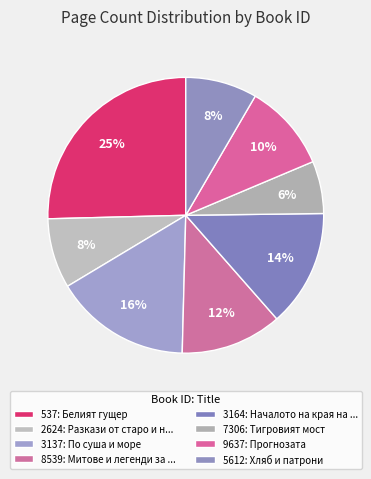

What is the smallest slice in the pie chart?

7306